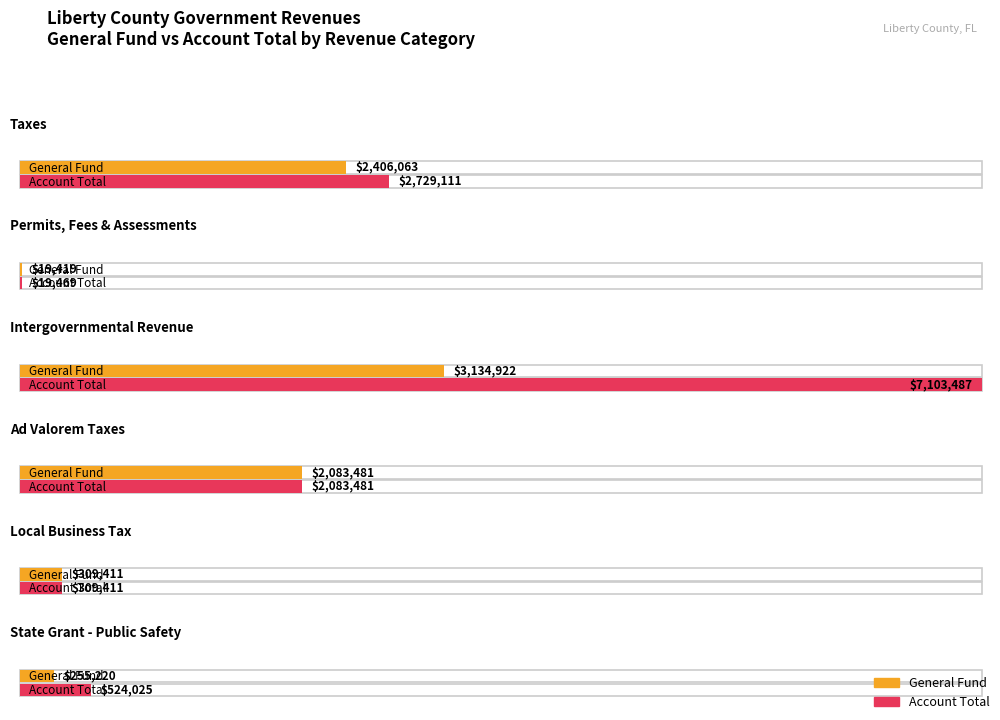

The Account Total series shows 19469 at Permits, Fees & Assessments. True or false?

True